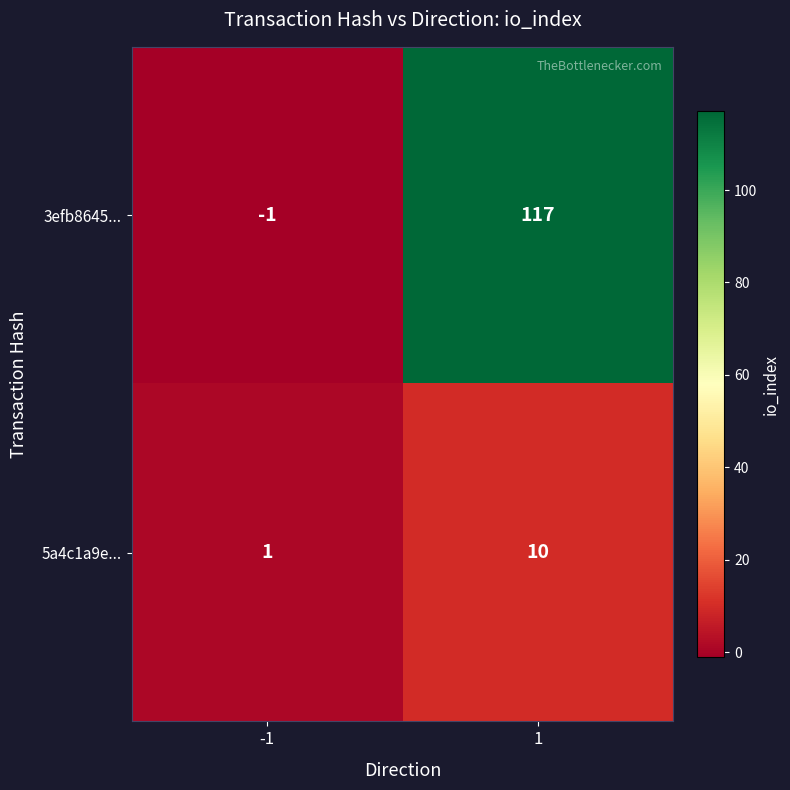

List the series in order of their peak value, lowest first.

5a4c1a9e..., 3efb8645...